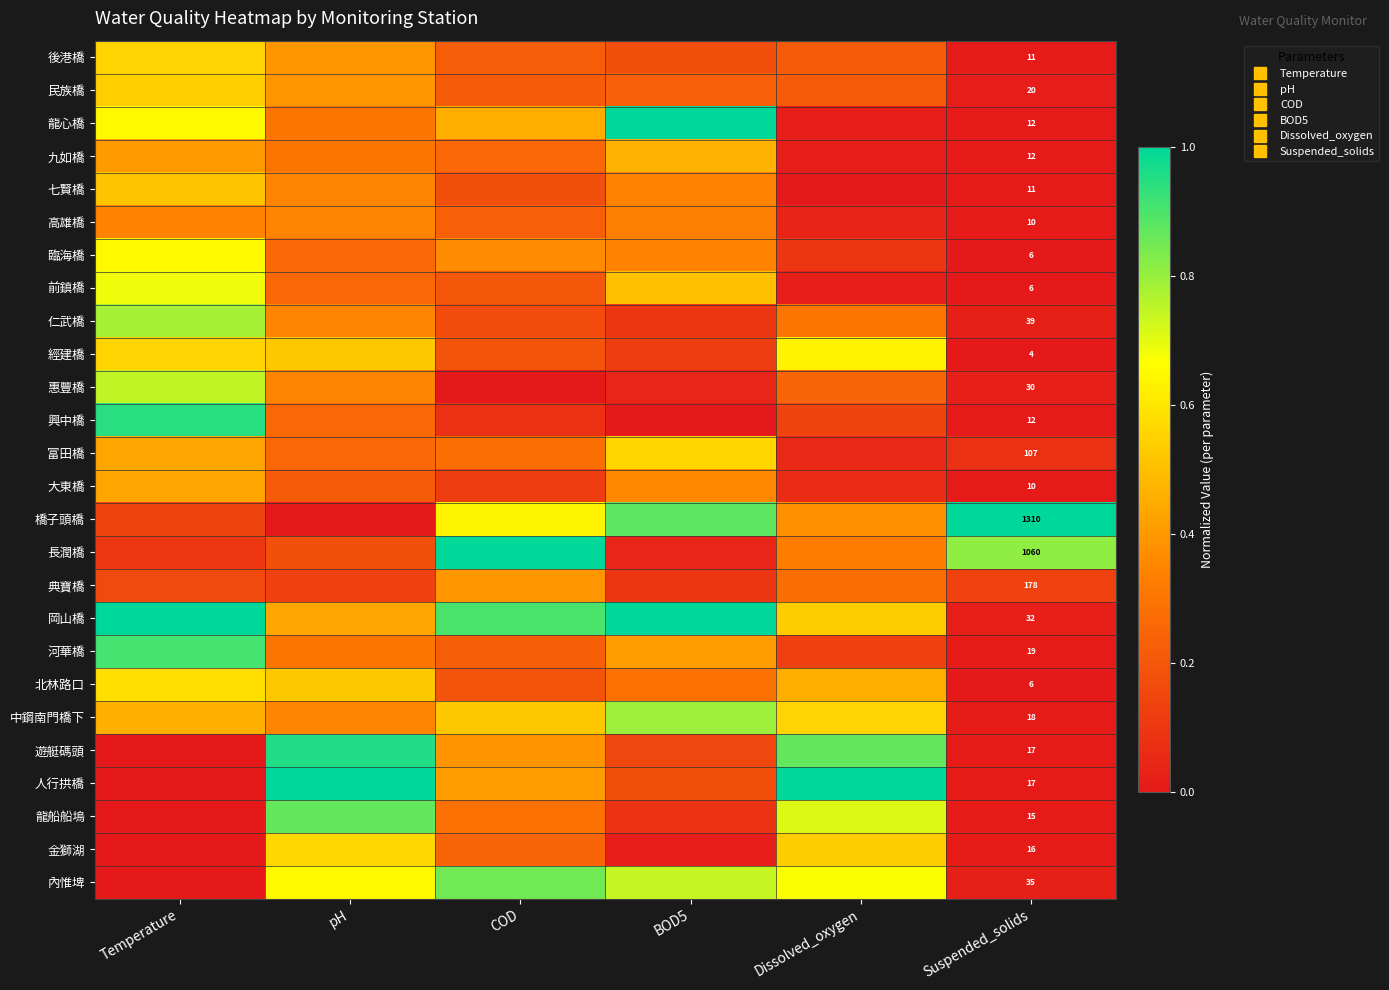

Rank the series at COD from highest to lowest value.

長潤橋, 岡山橋, 內惟埤, 橋子頭橋, 中鋼南門橋下, 龍心橋, 人行拱橋, 典寶橋, 遊艇碼頭, 臨海橋, 龍船船塢, 富田橋, 九如橋, 金獅湖, 高雄橋, 河華橋, 後港橋, 民族橋, 前鎮橋, 經建橋, 北林路口, 七賢橋, 仁武橋, 大東橋, 興中橋, 惠豐橋